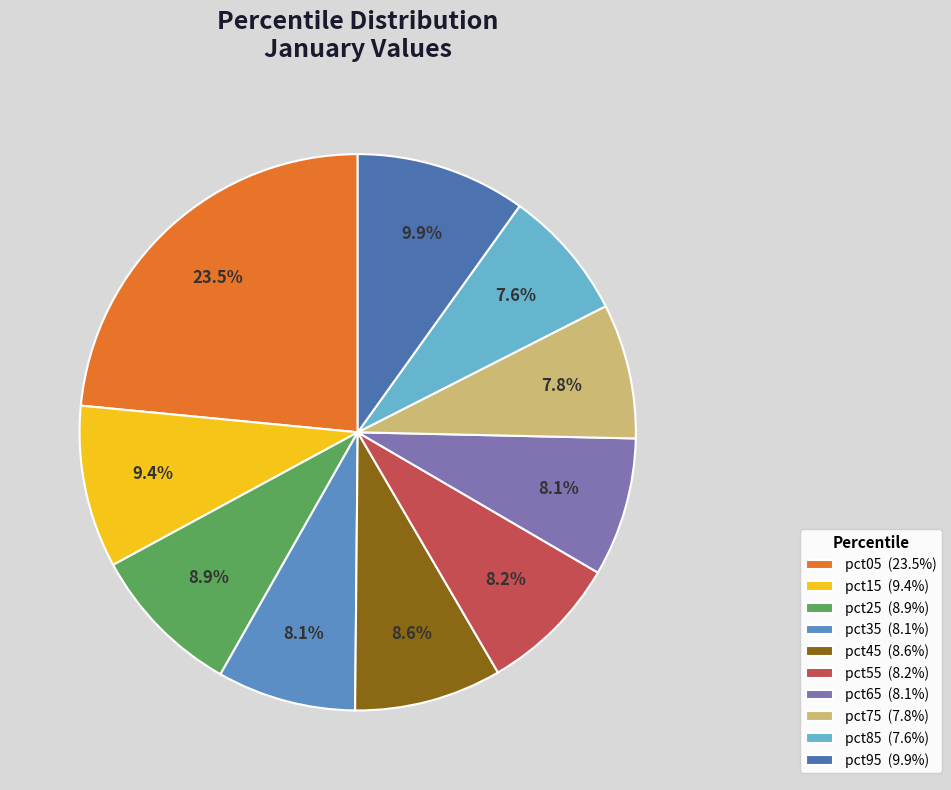

Is there any slice that represents more than half of the pie?

No